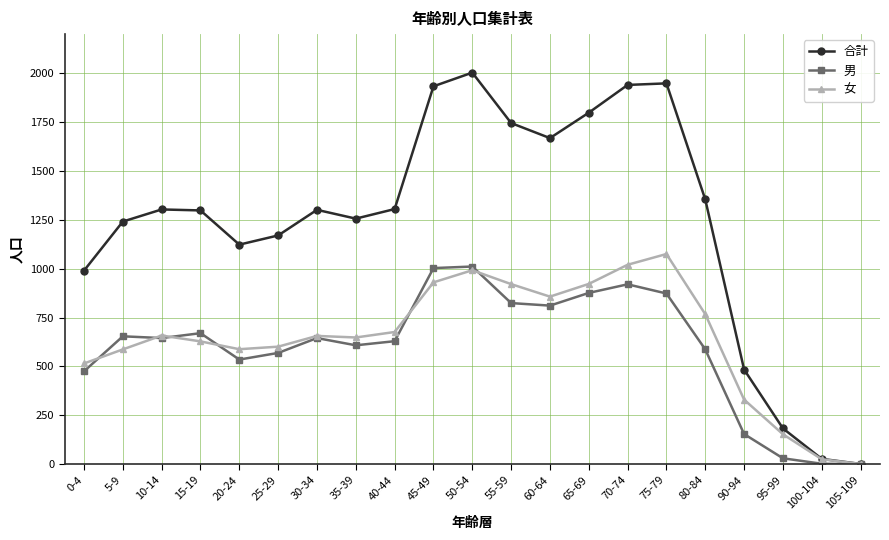

True or false: 男 has more than 2 points higher than both neighbors.

True